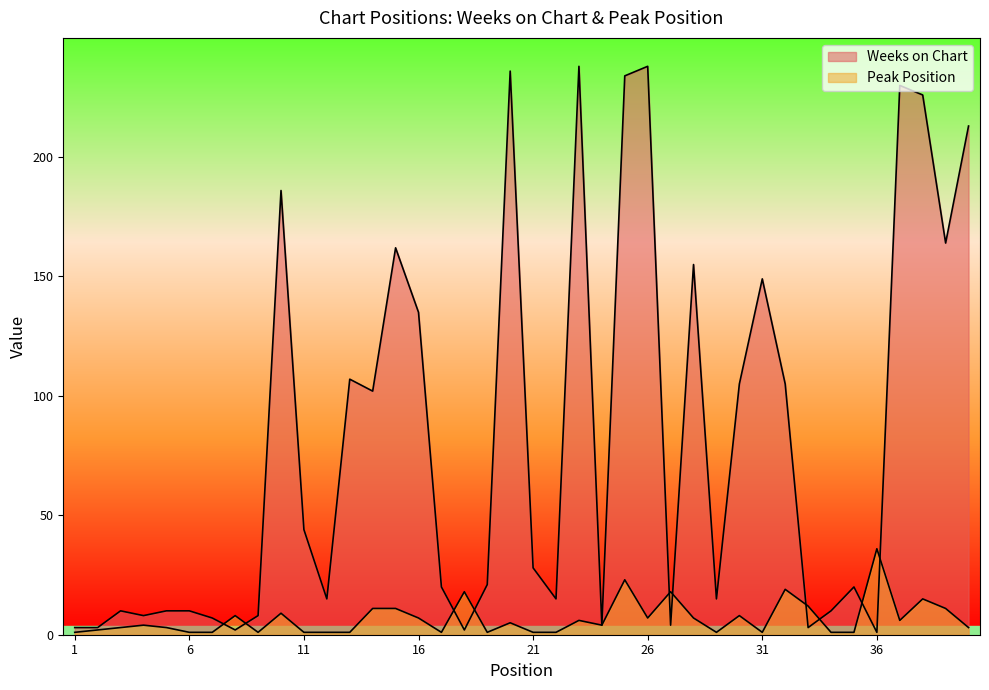

Rank the categories by Peak Position value from lowest to highest.

1, 6, 7, 9, 11, 12, 13, 17, 19, 21, 22, 29, 31, 34, 35, 2, 3, 5, 40, 4, 24, 20, 23, 37, 16, 26, 28, 8, 30, 10, 14, 15, 39, 33, 38, 18, 27, 32, 25, 36